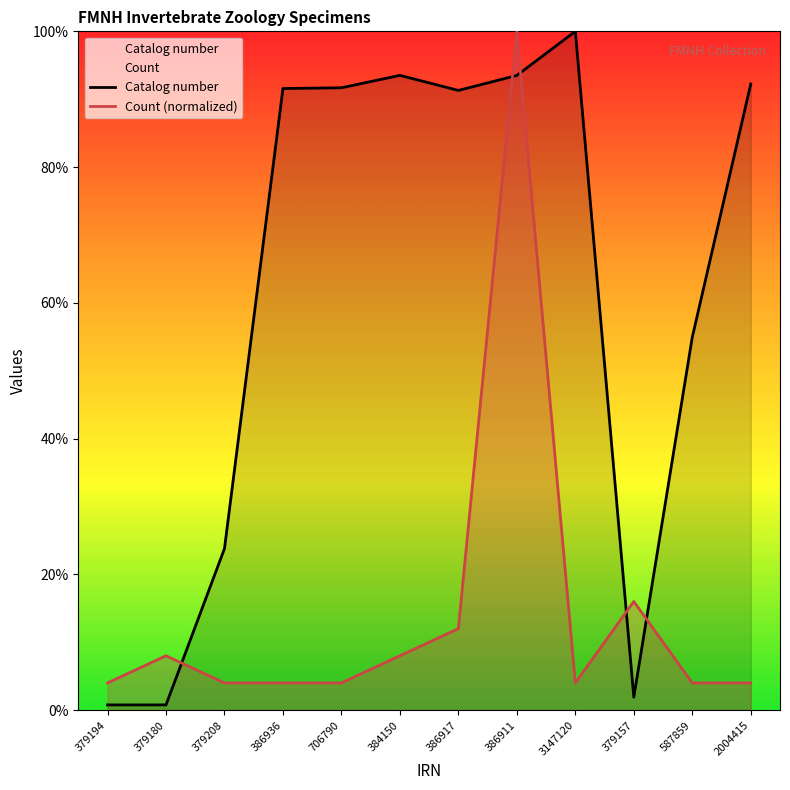

What is the value of the Count point at the 5th from the left?

4.0